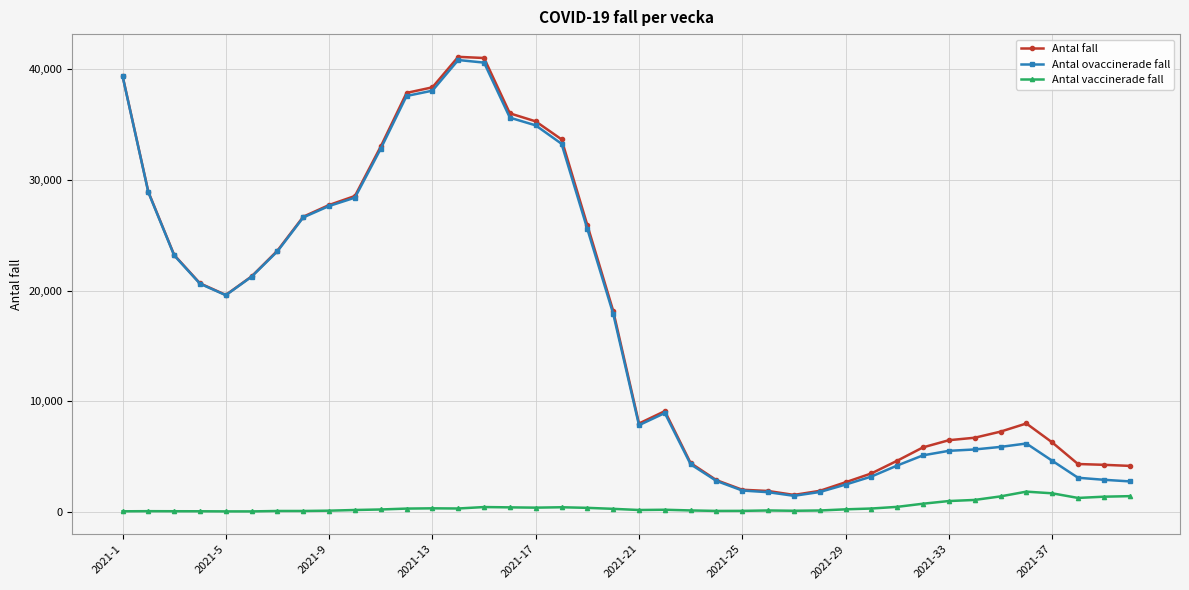

How many lines are shown in the chart?

3